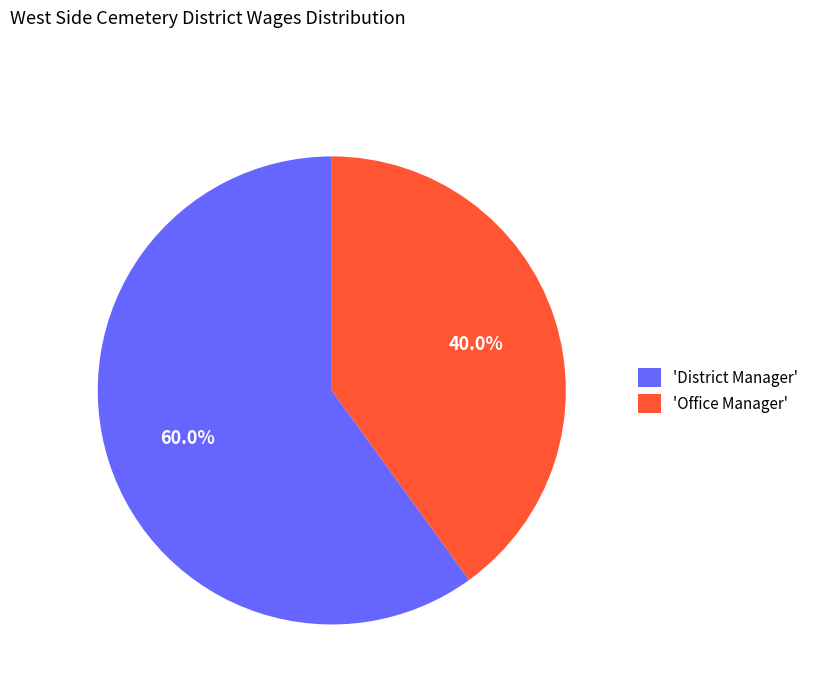

What portion of the pie excludes 'Office Manager'?

60.0%